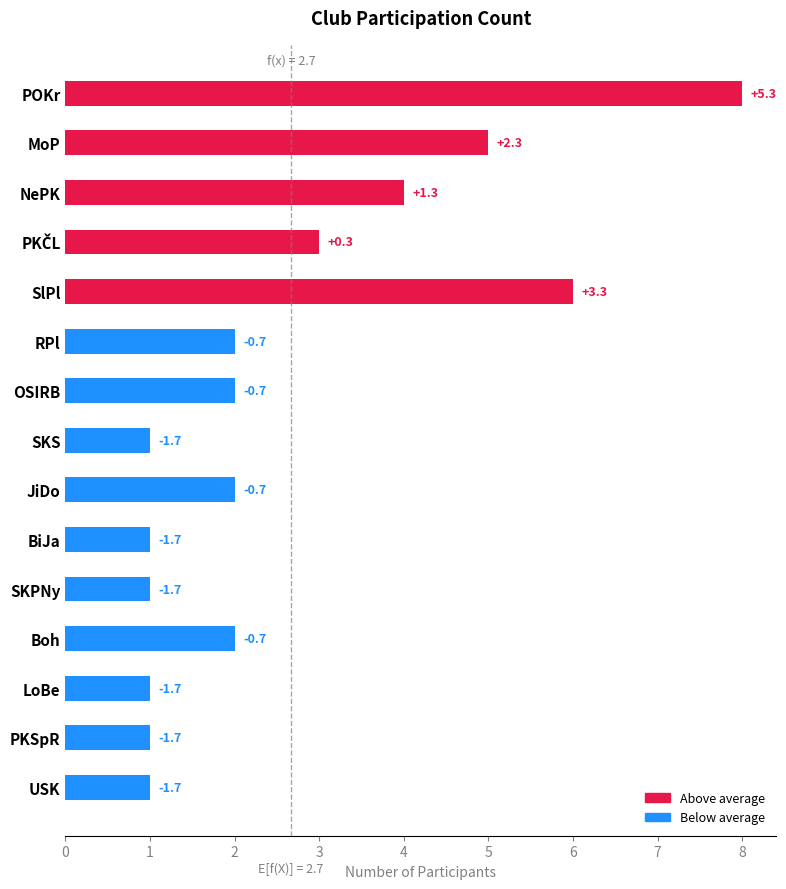

What is the difference between the maximum and second lowest values?

7